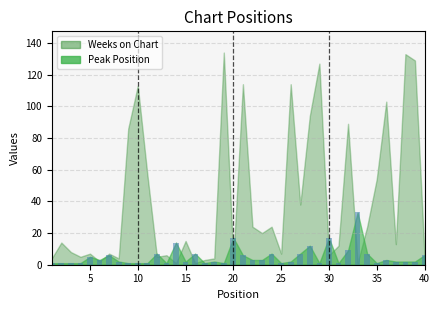

What is the greatest value displayed?

33